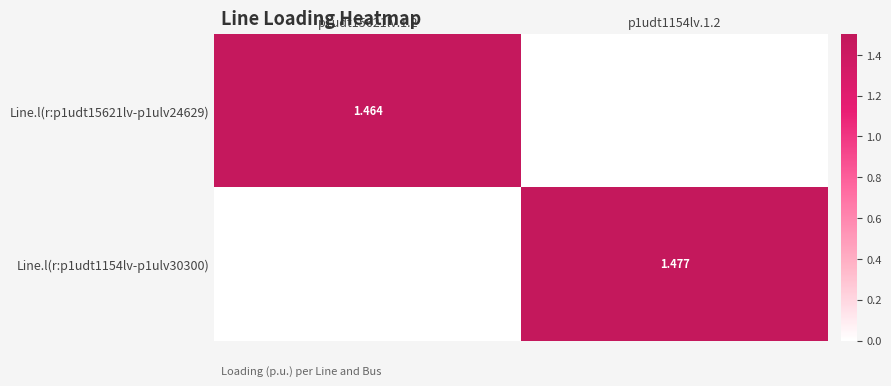

Which series changed the most between p1udt15621lv.1.2 and p1udt1154lv.1.2?

Line.l(r:p1udt1154lv-p1ulv30300)